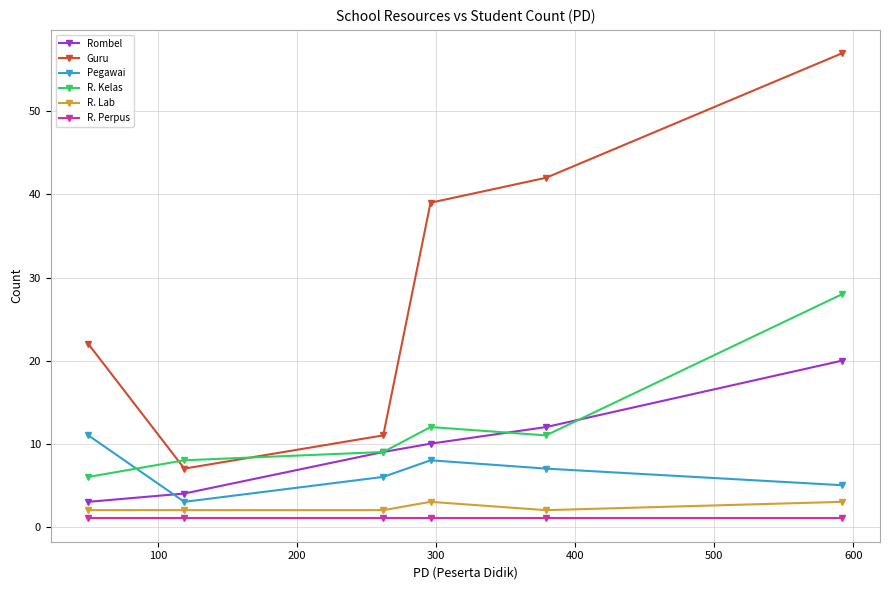

What is the highest value of the Pegawai series?

11